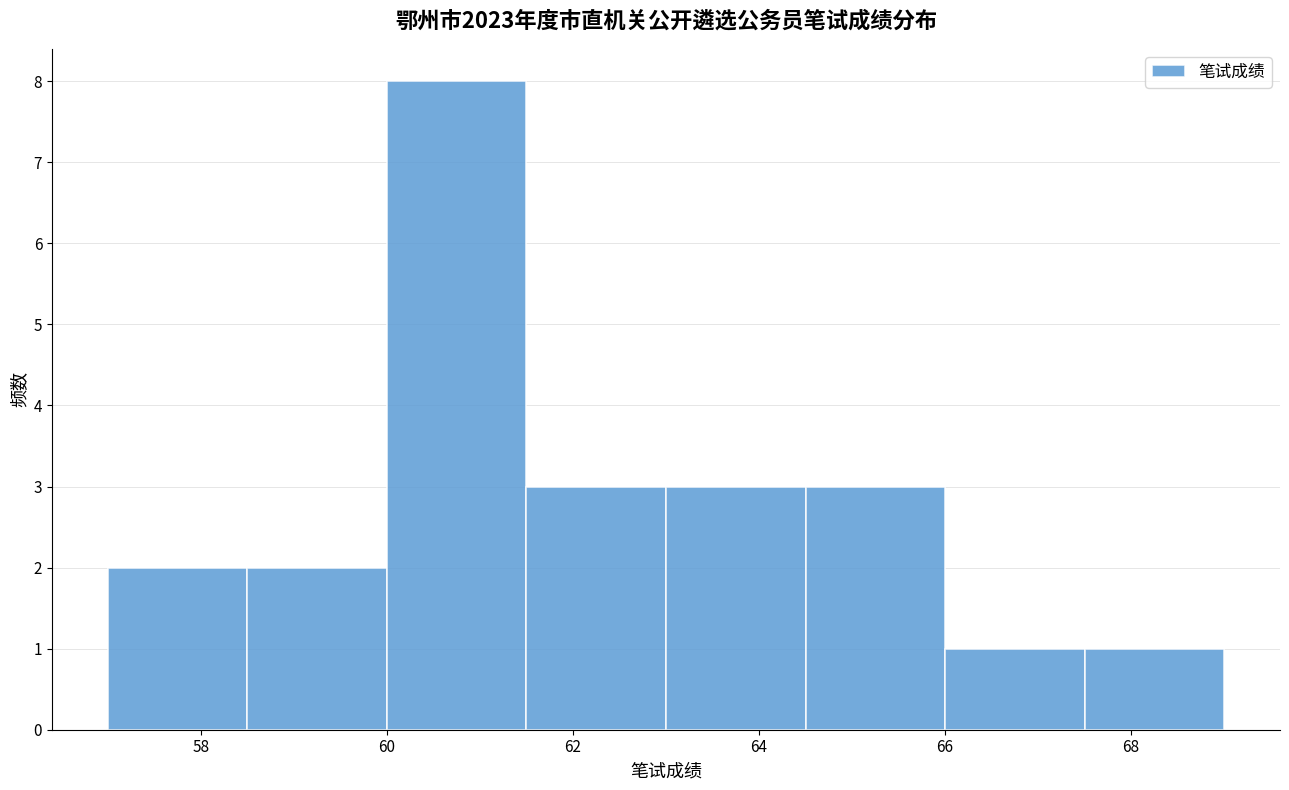

How tall is the bar that spans 64.5 to 66.0 on the x-axis? Neither the bar edges nor the heights are printed on the chart, so give them approximately, as read against the axes.

3